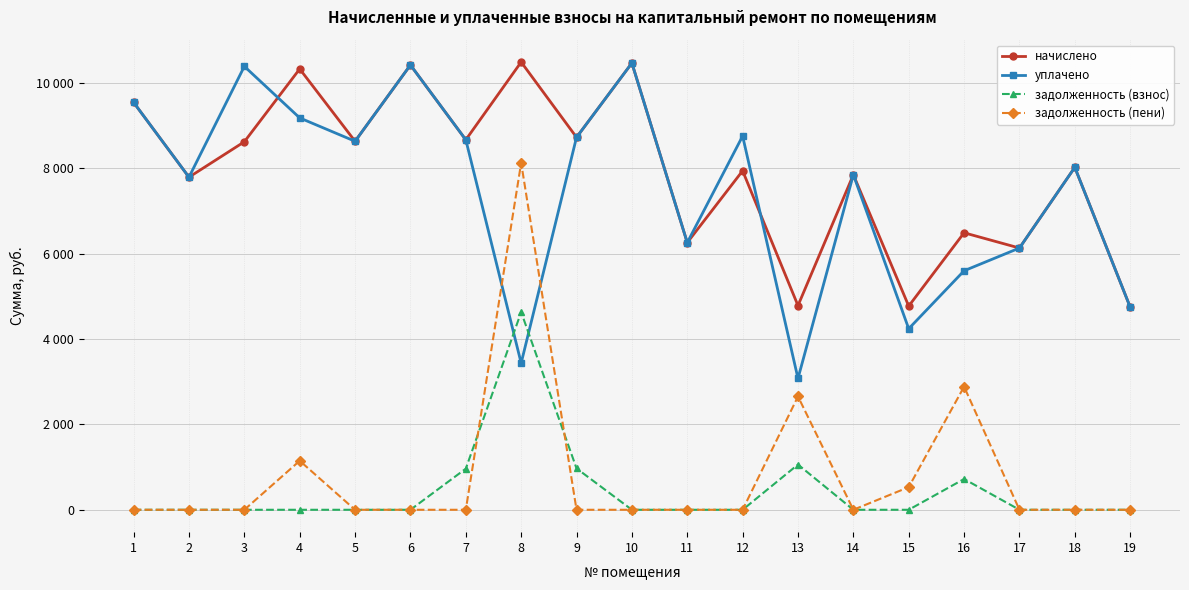

Does the chart have visible grid lines?

Yes